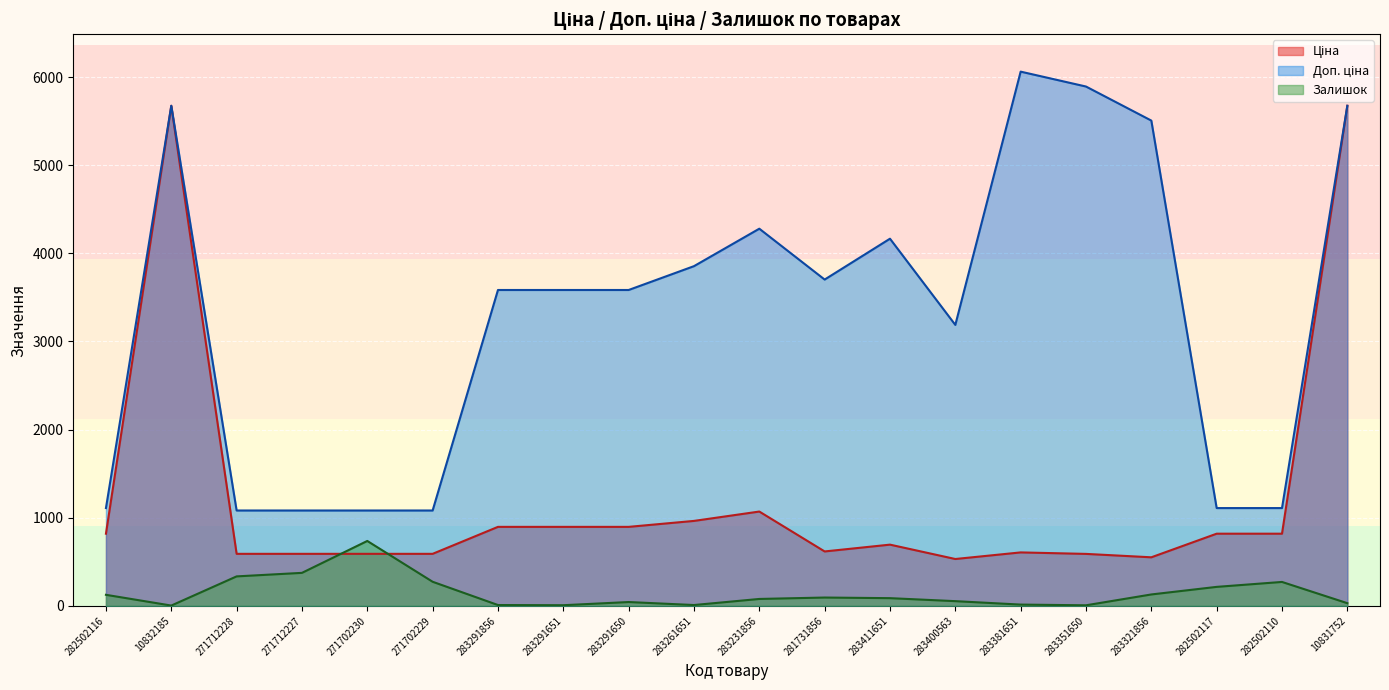

What is the value of the Ціна point at the 17th from the left?

550.6